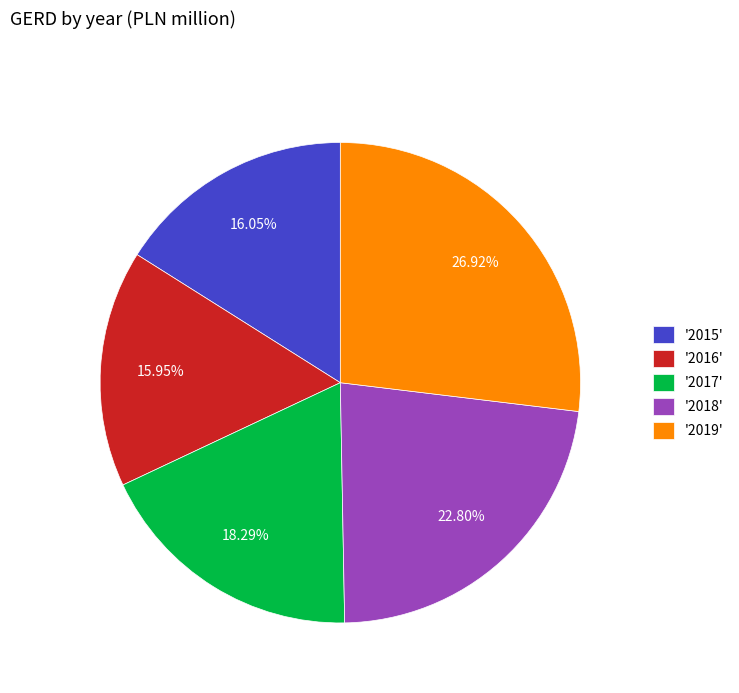

Count the number of slices in the pie.

5